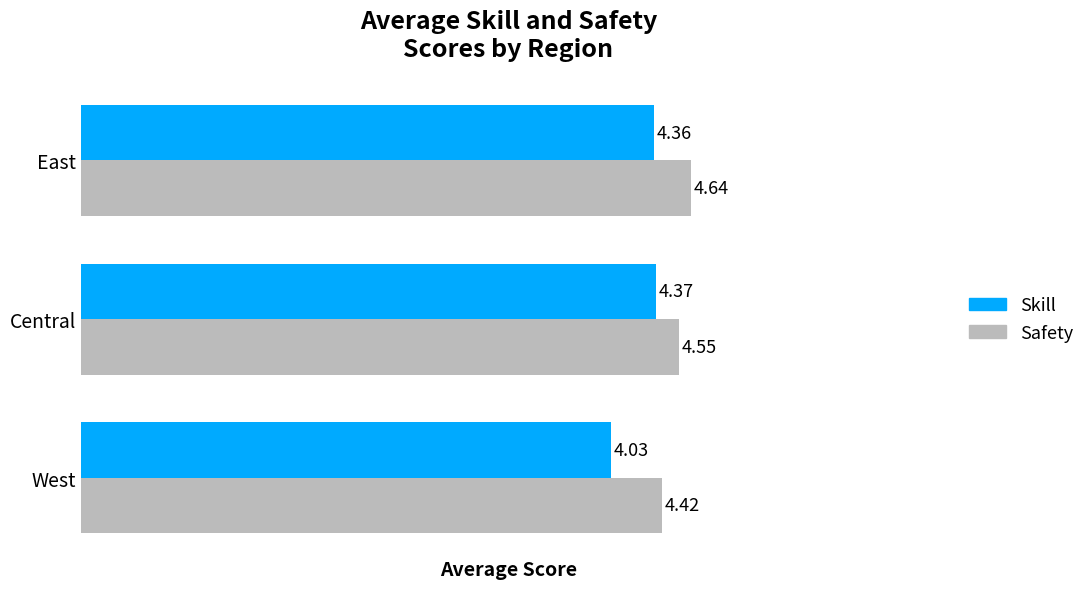

Rank the categories by Safety value from lowest to highest.

West, Central, East